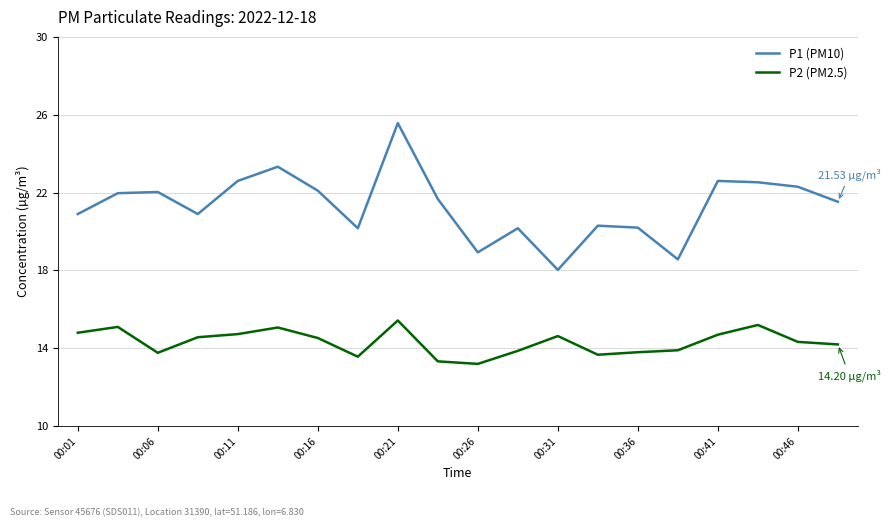

List the series in order of their peak value, highest first.

P1 (PM10), P2 (PM2.5)